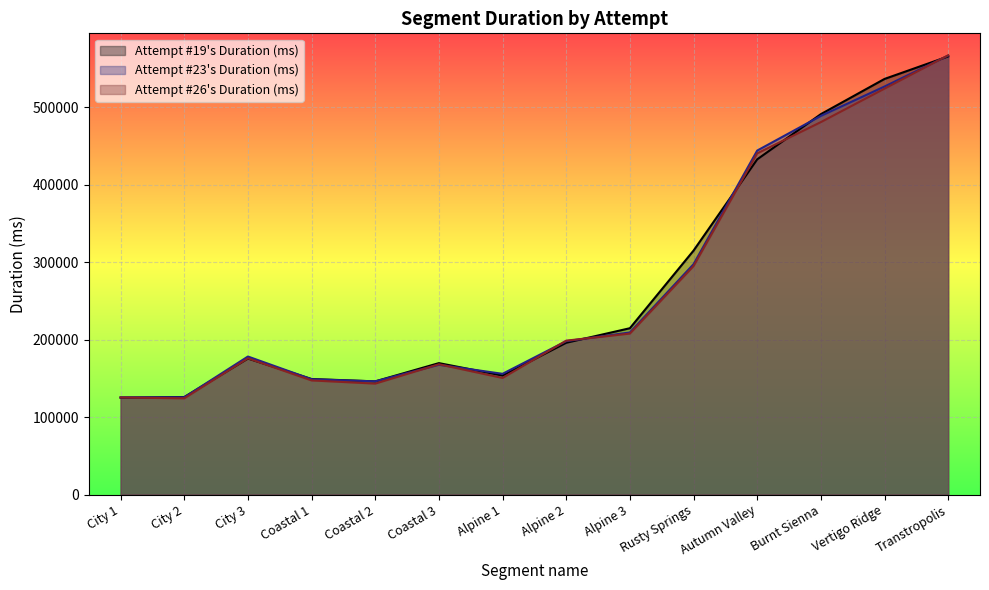

How many lines are shown in the chart?

3